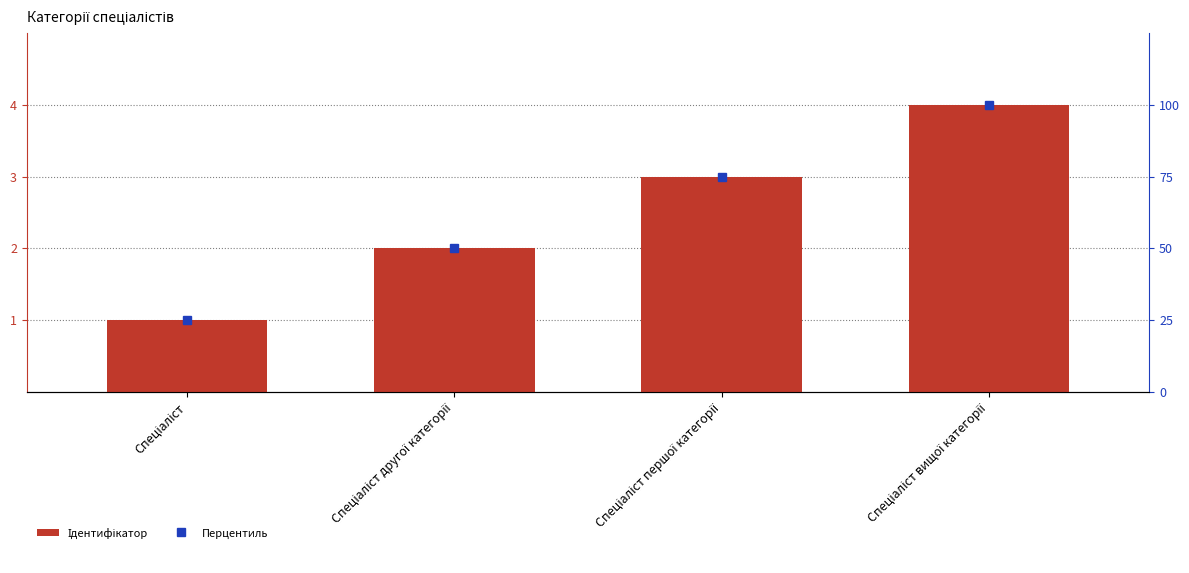

What is the smallest value displayed?

1